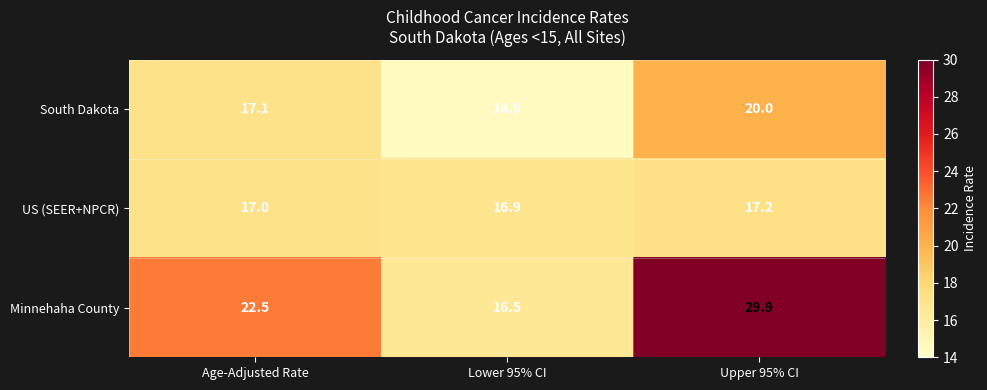

At which category does the chart reach its peak across all series?

Upper 95% CI